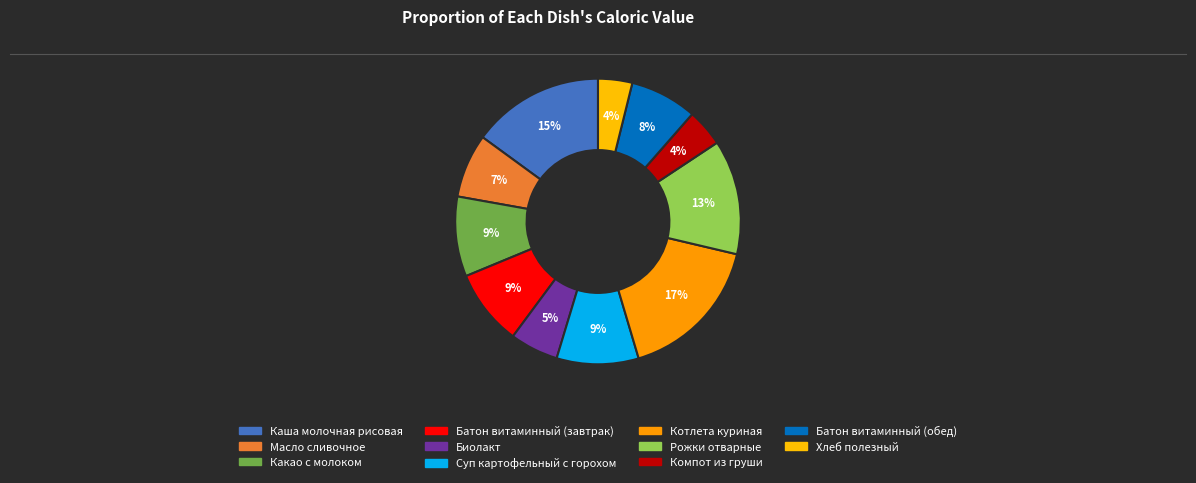

How many segments does this pie chart have?

11